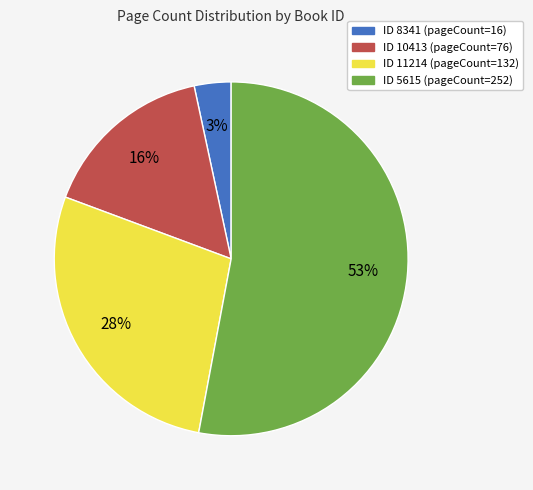

Is there any slice that represents more than half of the pie?

Yes